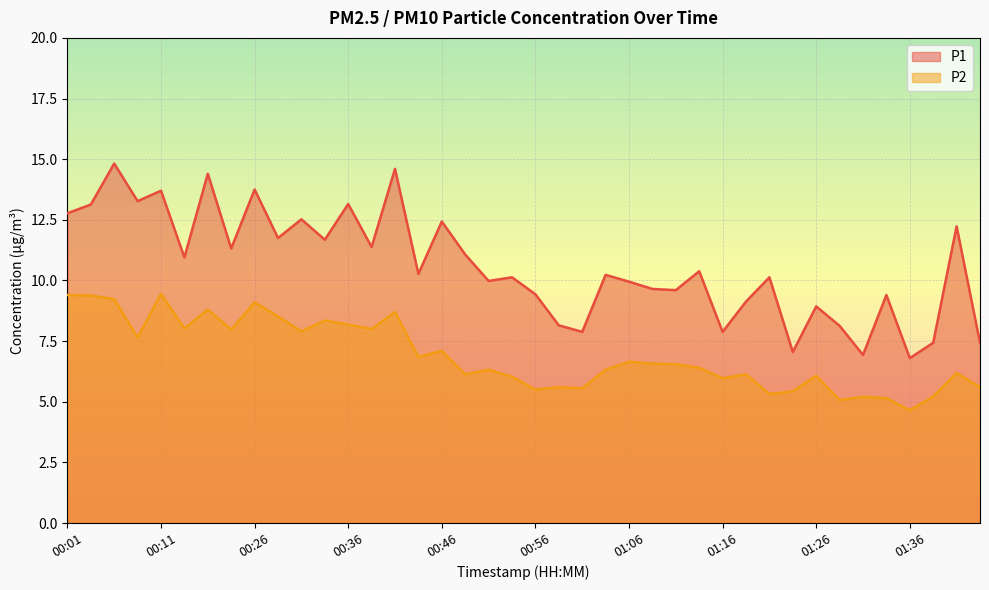

Between 01:06 and 01:11, which series saw the biggest shift?

P1